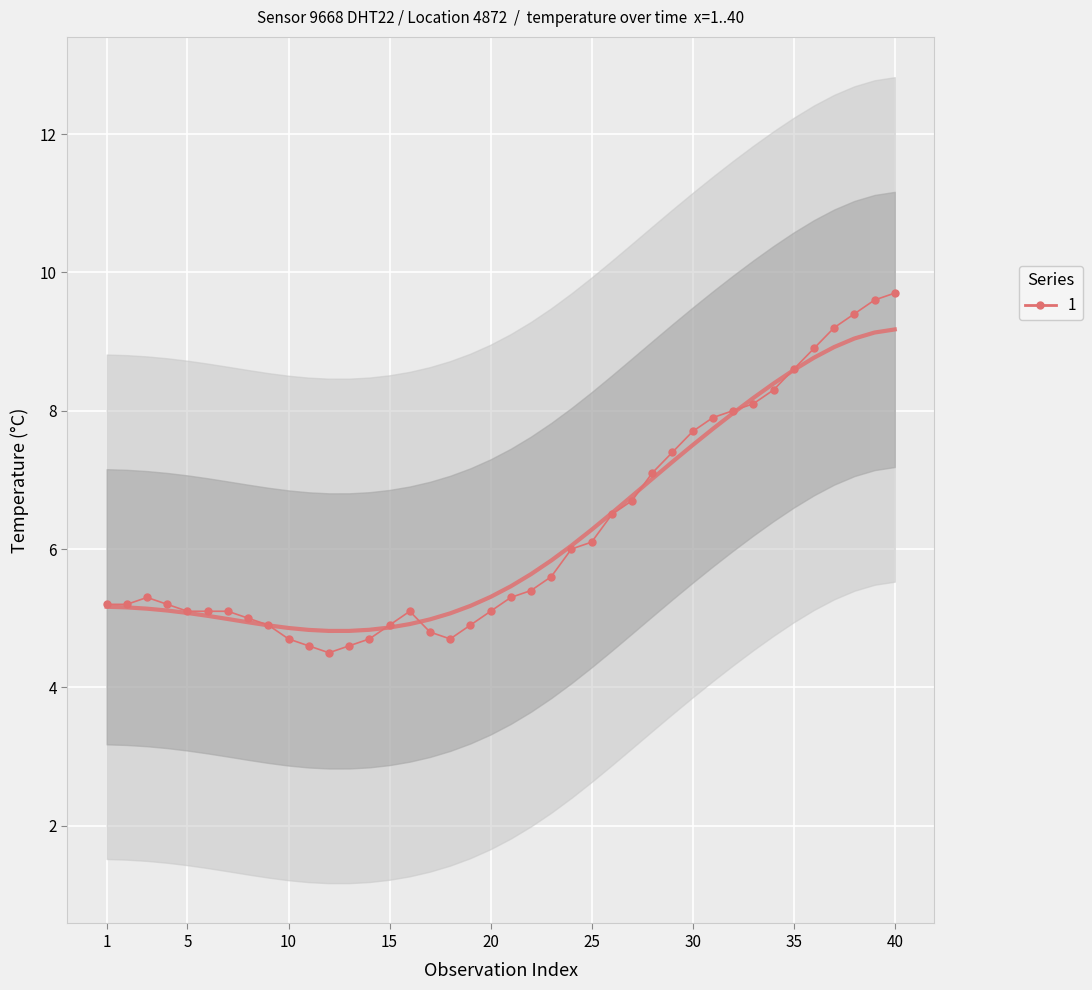

What is the smallest value displayed?

4.5